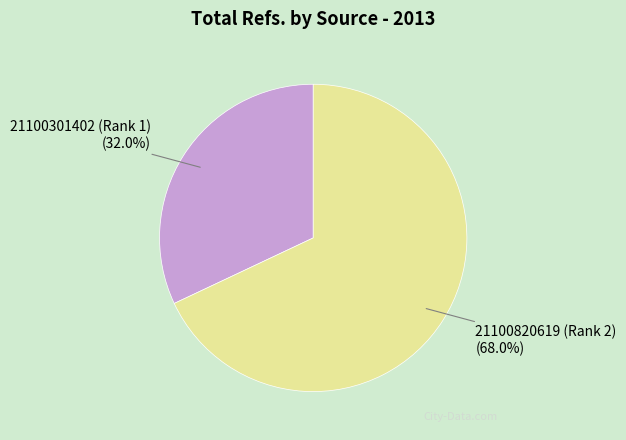

Is there a majority slice in this chart?

Yes